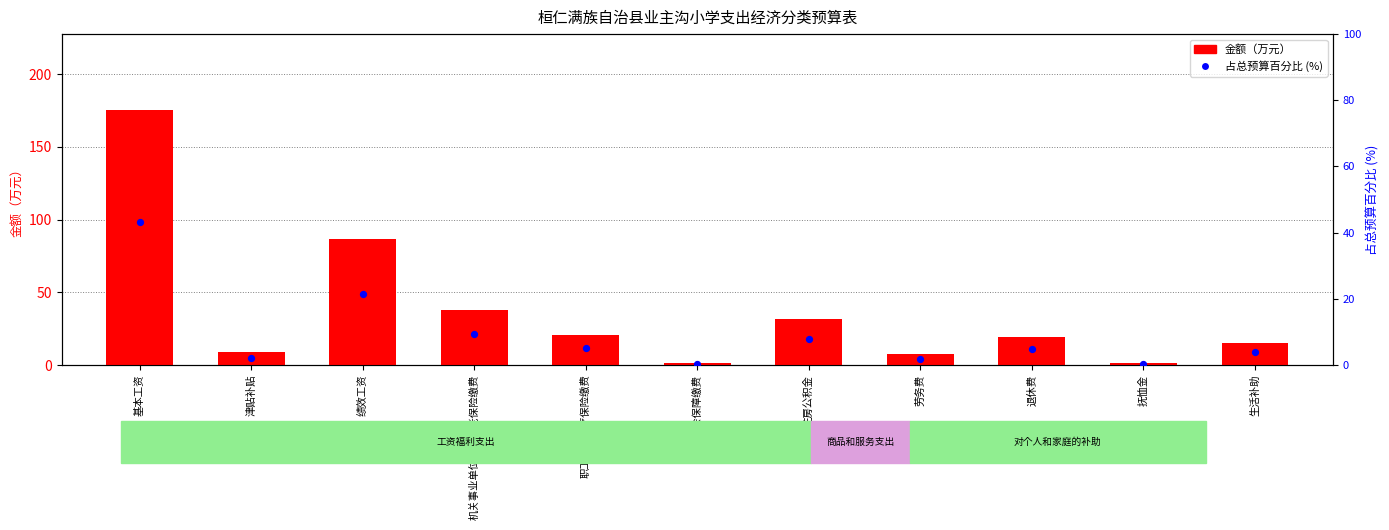

At which category is the sum across all series the highest?

基本工资